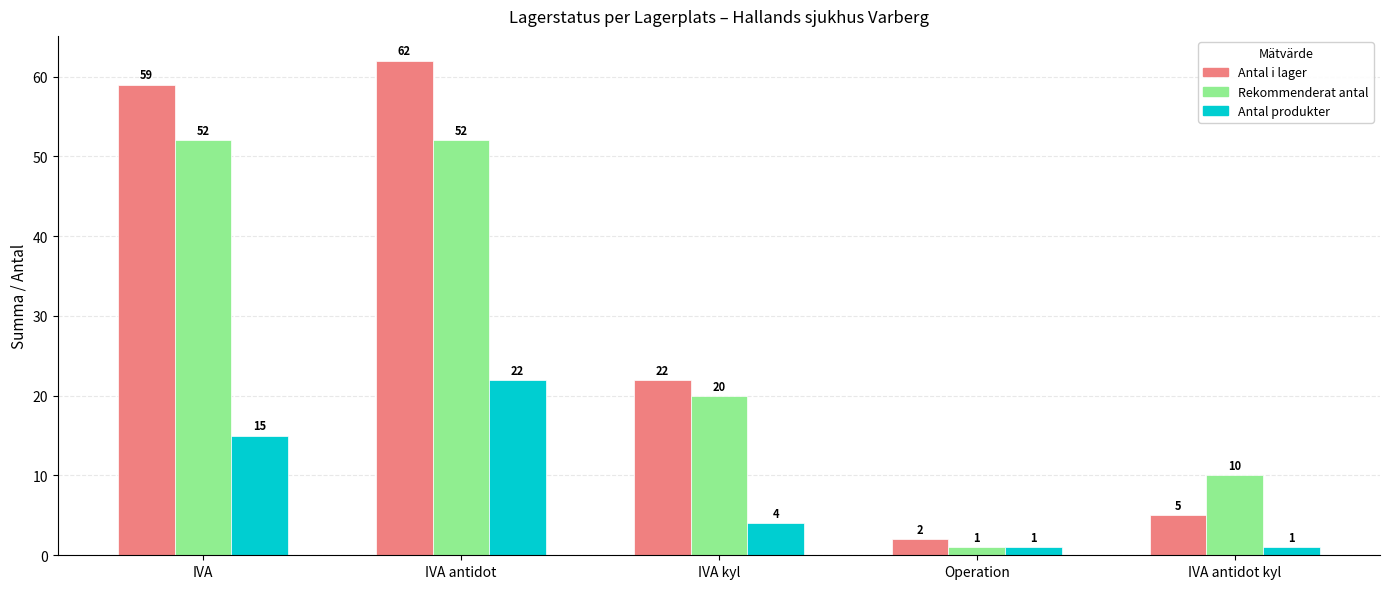

At which category is the sum across all series the highest?

IVA antidot